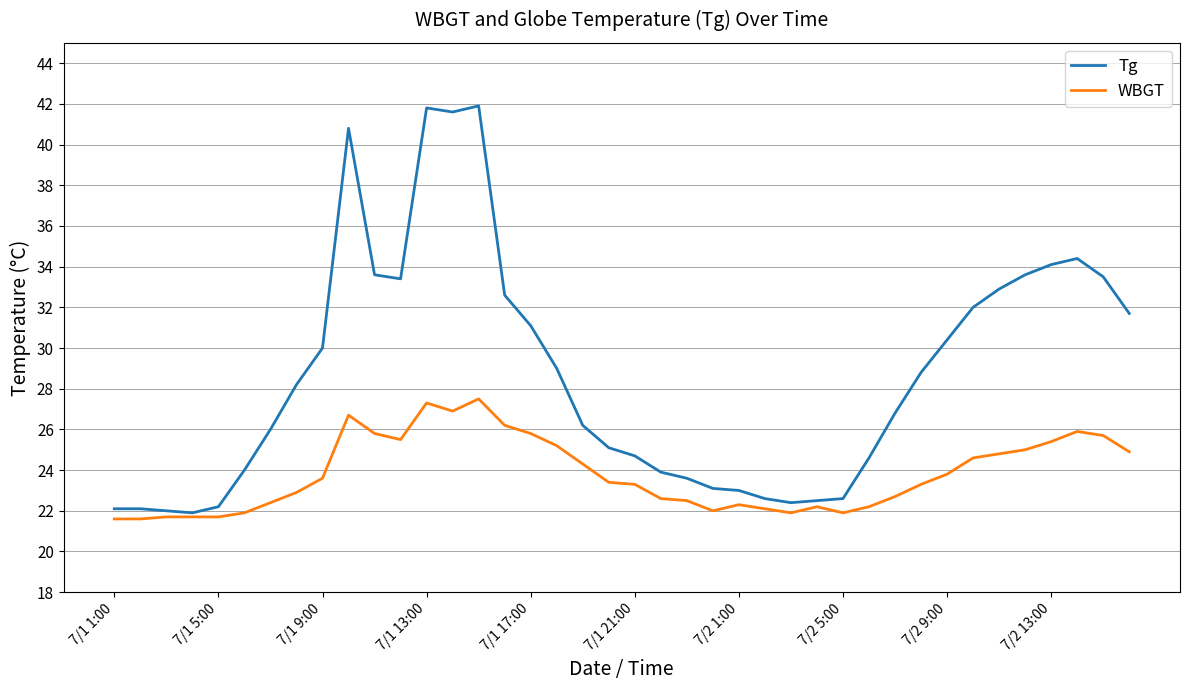

What are all the series names shown in the legend?

Tg, WBGT